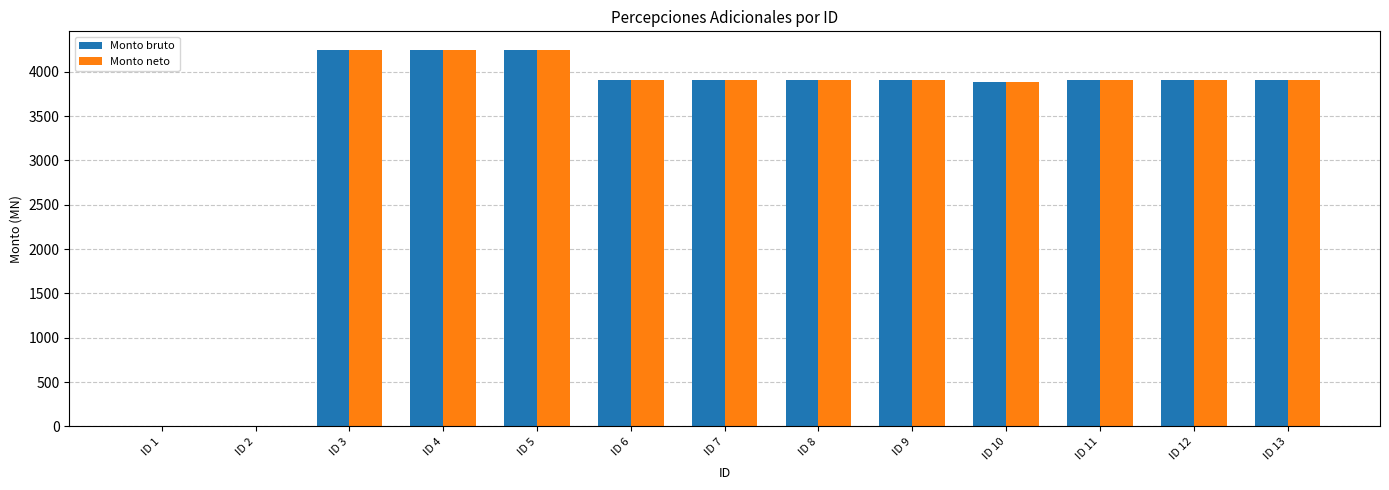

What is the sum of all Monto bruto values?

43974.1